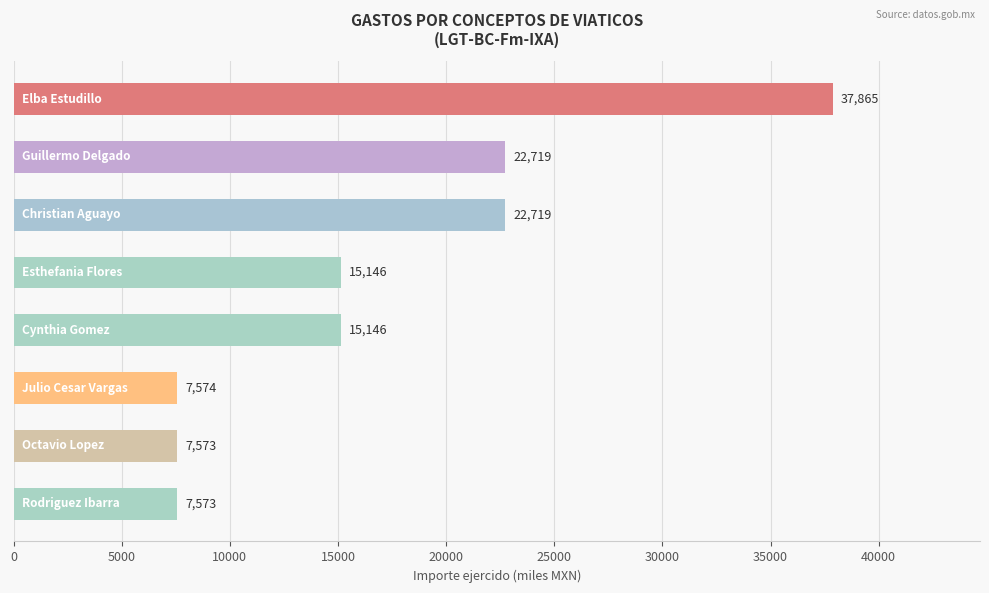

What is the difference between the second highest and second lowest values?

15146.0